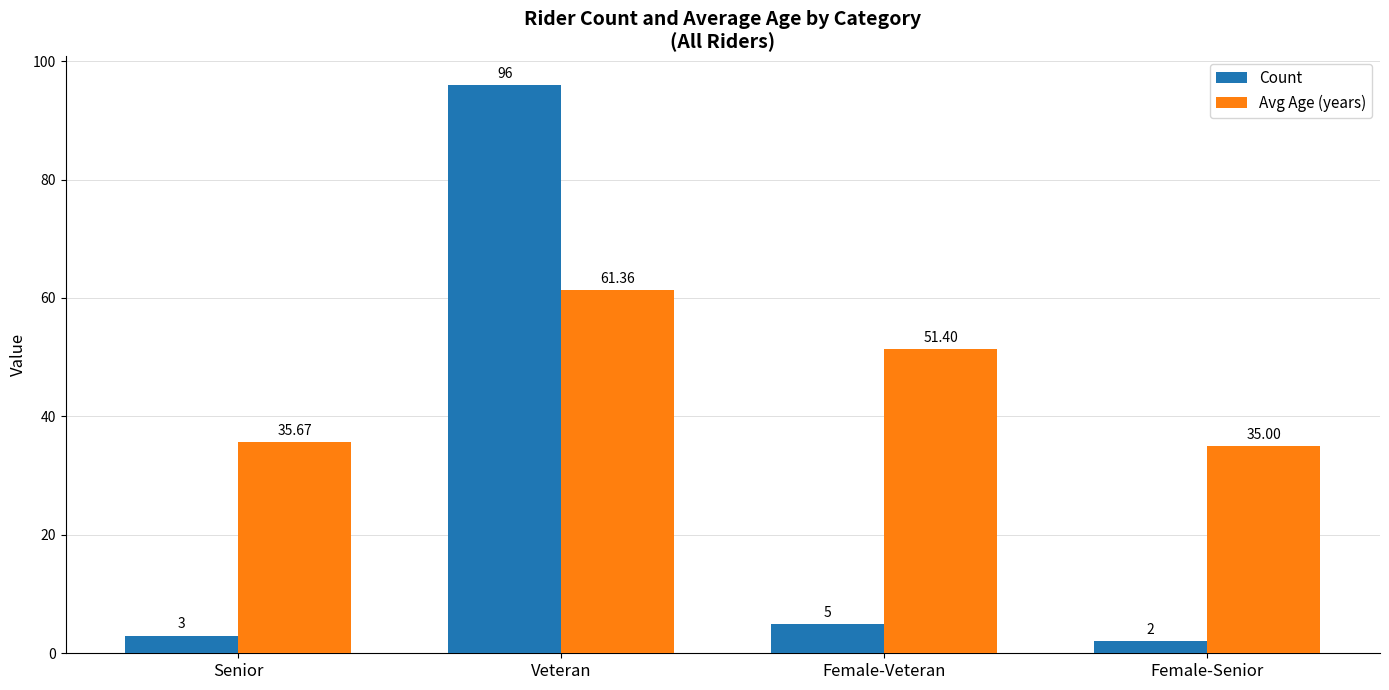

What is the sum of the Count values at Female-Senior and Female-Veteran?

7.0